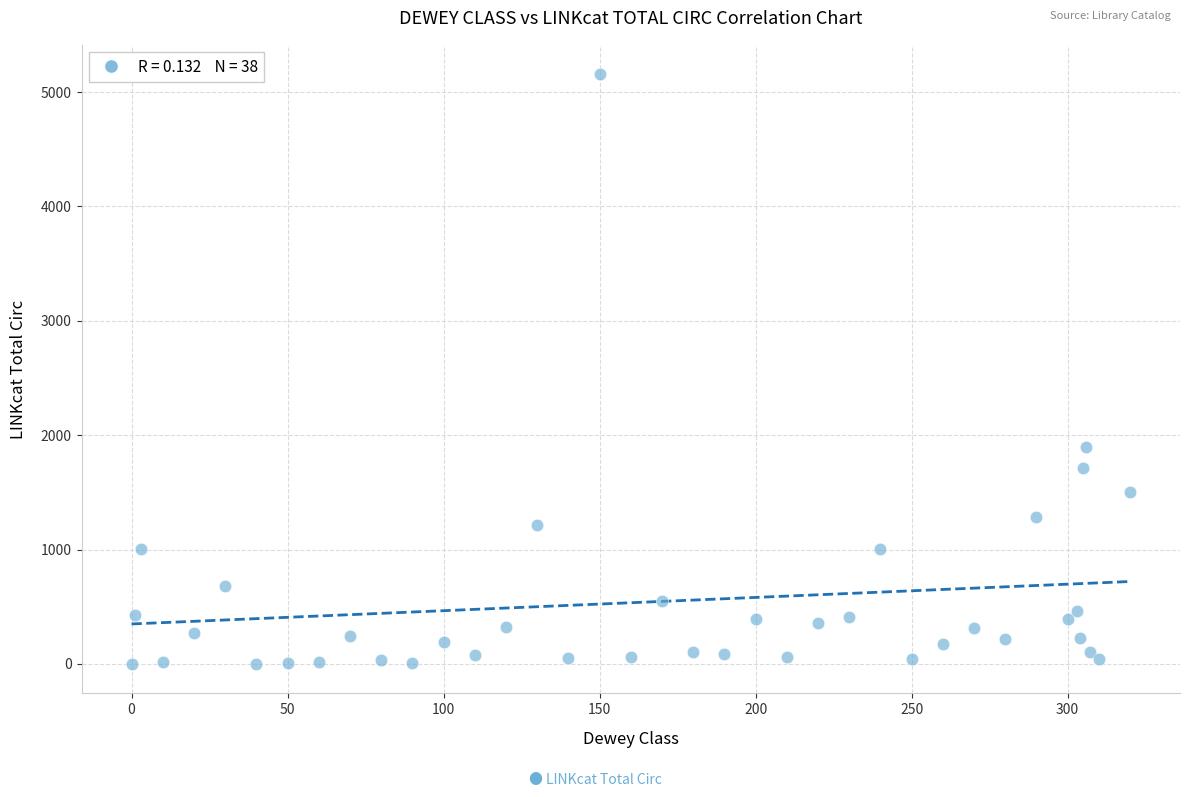

What Y value in the scatter plot is closest to 2577?

1896